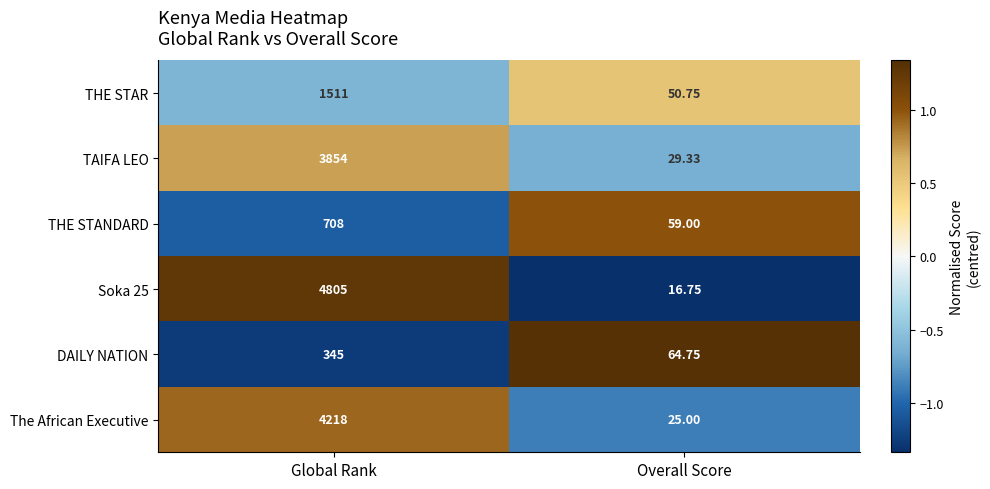

Count the number of data series in this chart.

6